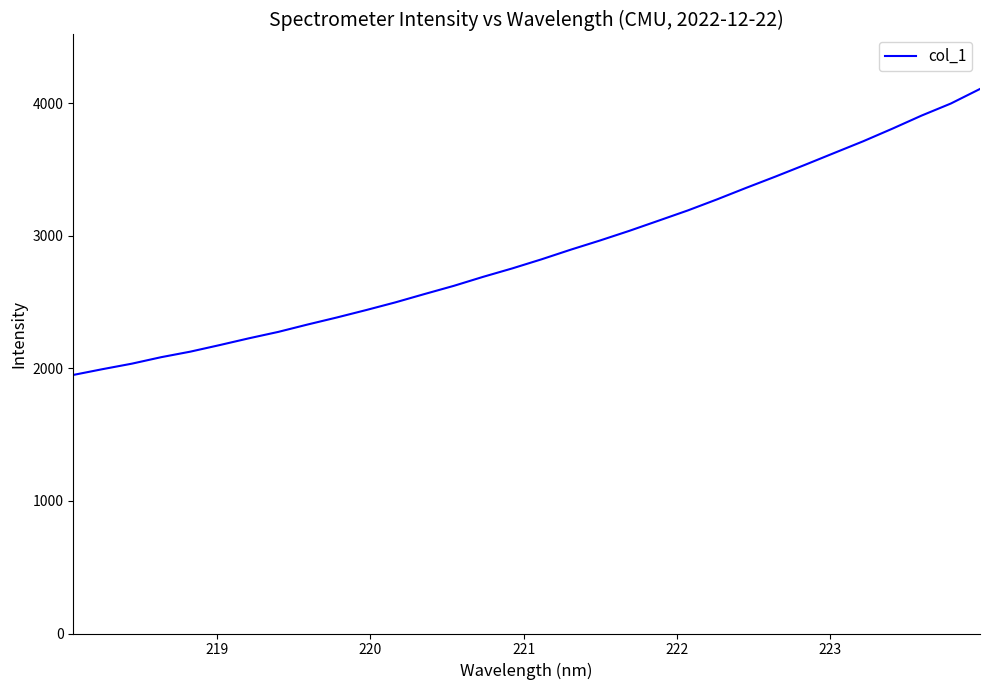

What is the minimum value shown in the chart?

1950.6